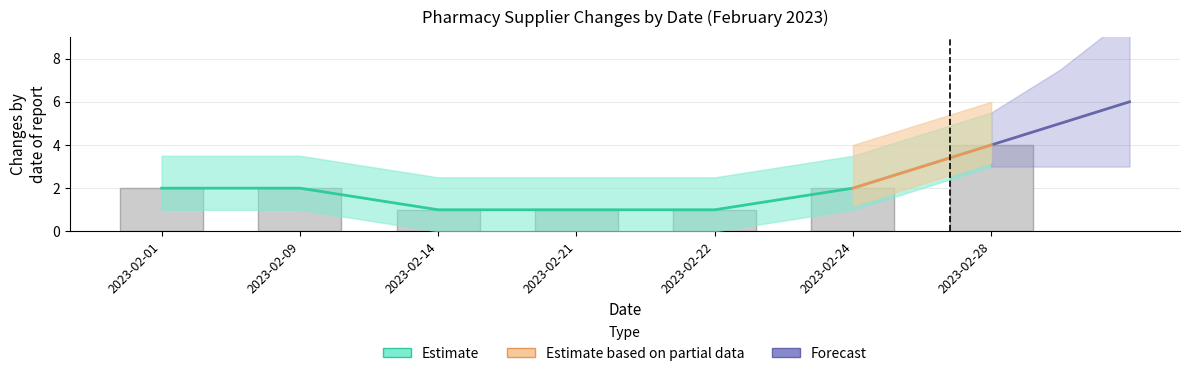

Which label corresponds to the largest value in the chart?

2023-02-28